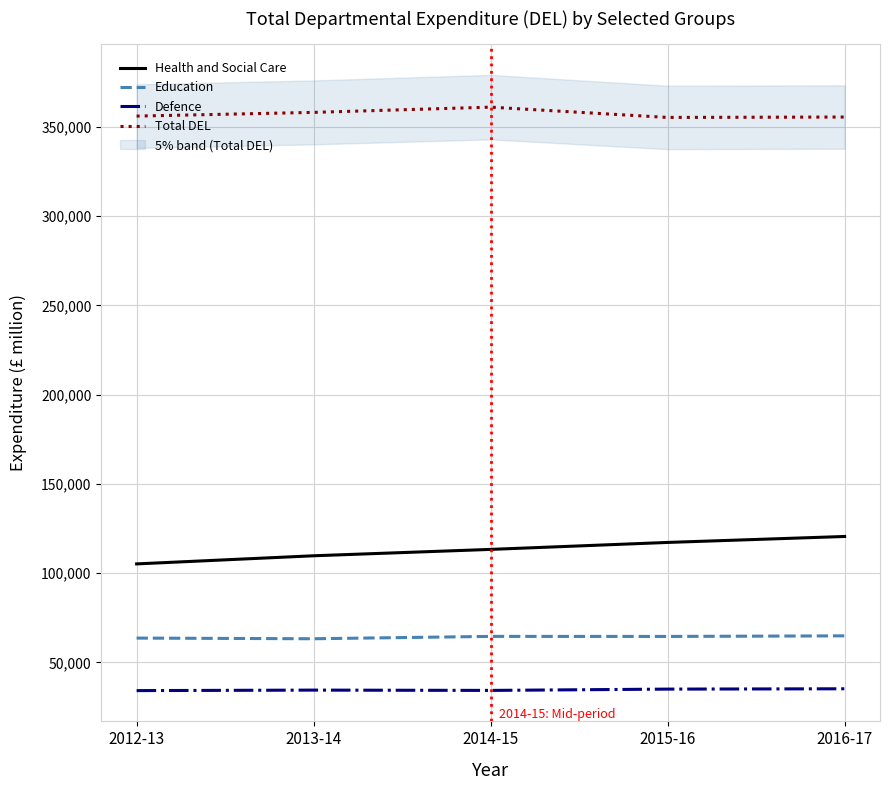

Count the number of categories in the chart.

5